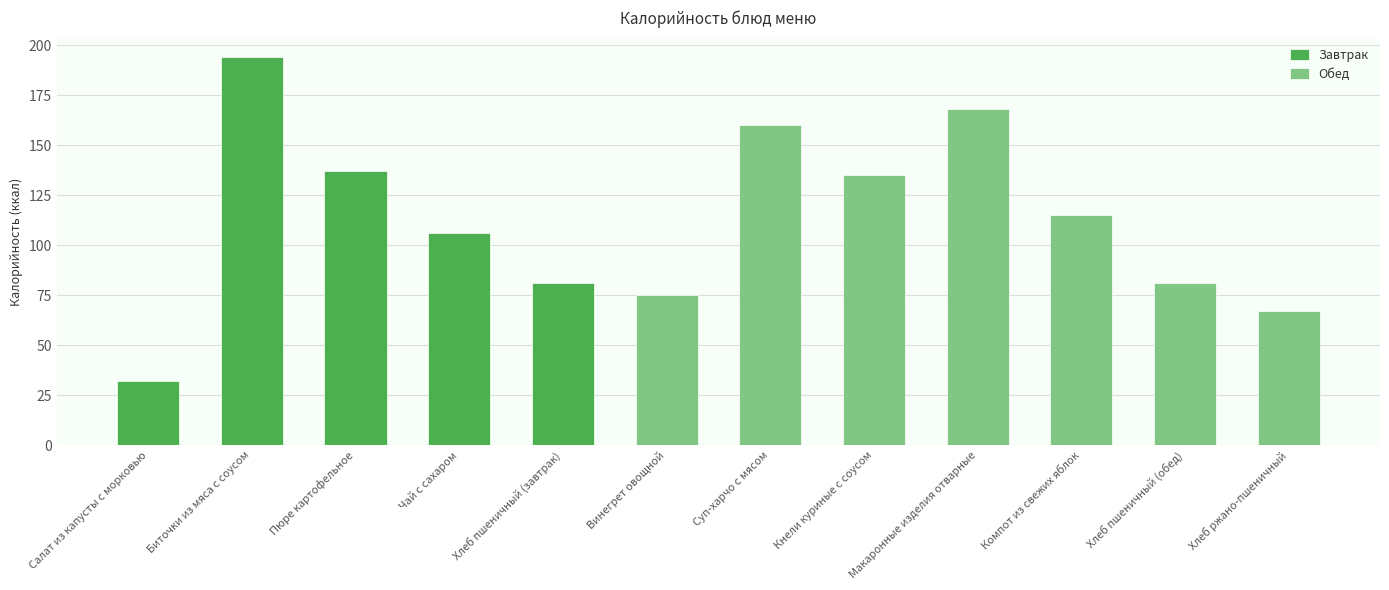

Which series has the widest spread of values?

Завтрак